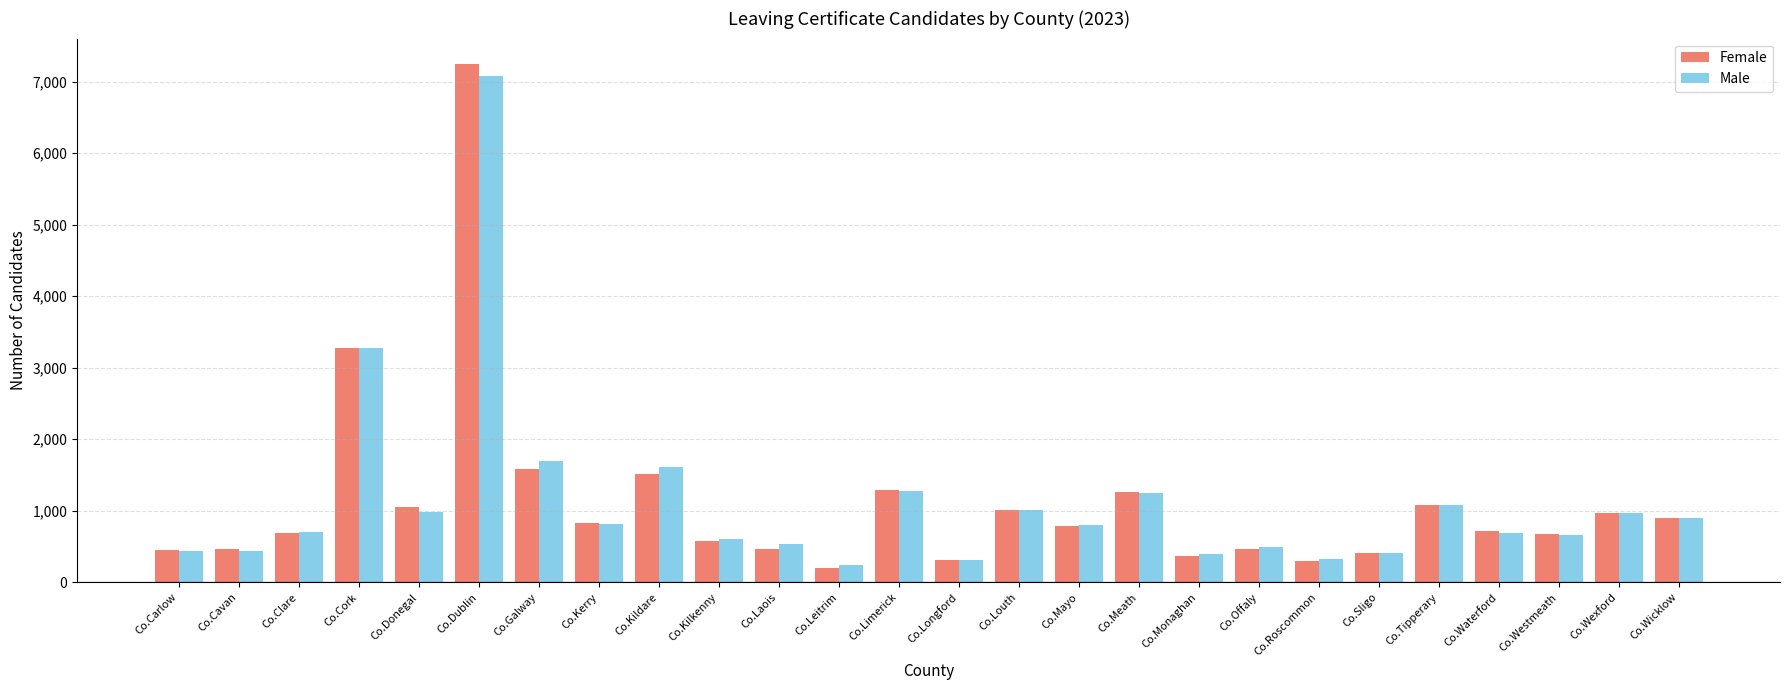

Are the bars horizontal?

No